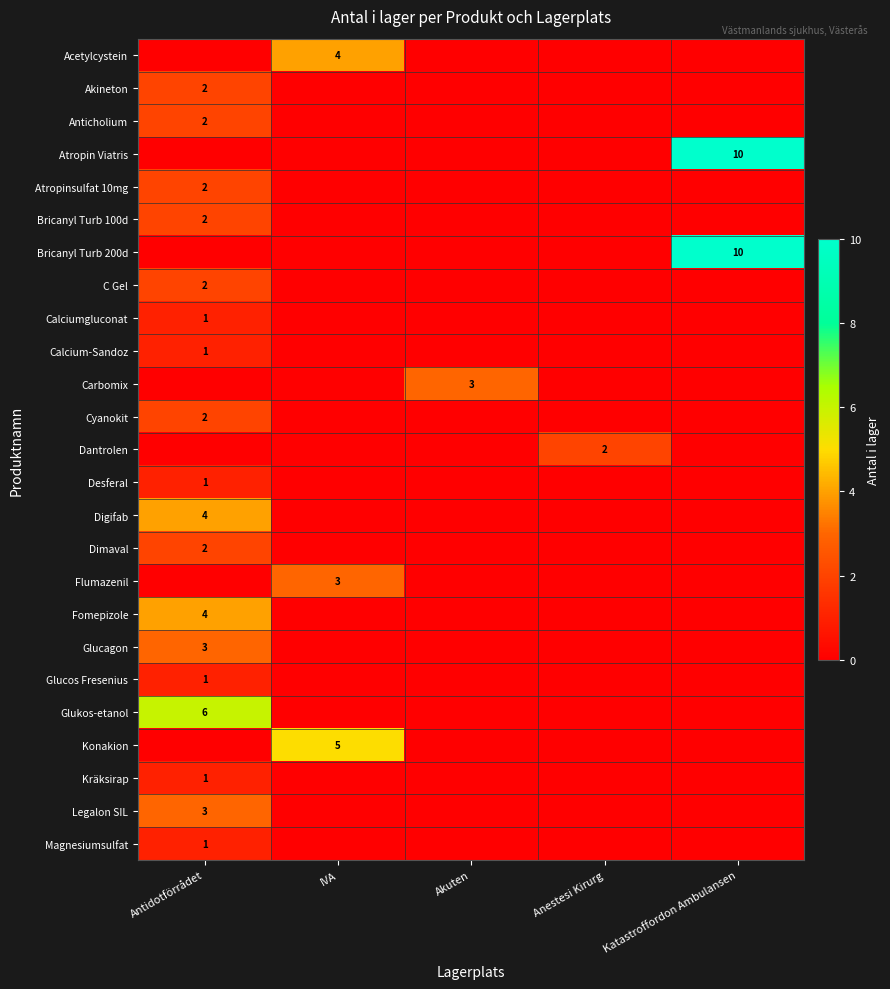

True or false: Dimaval has a value of 2 at Antidotförrådet.

True